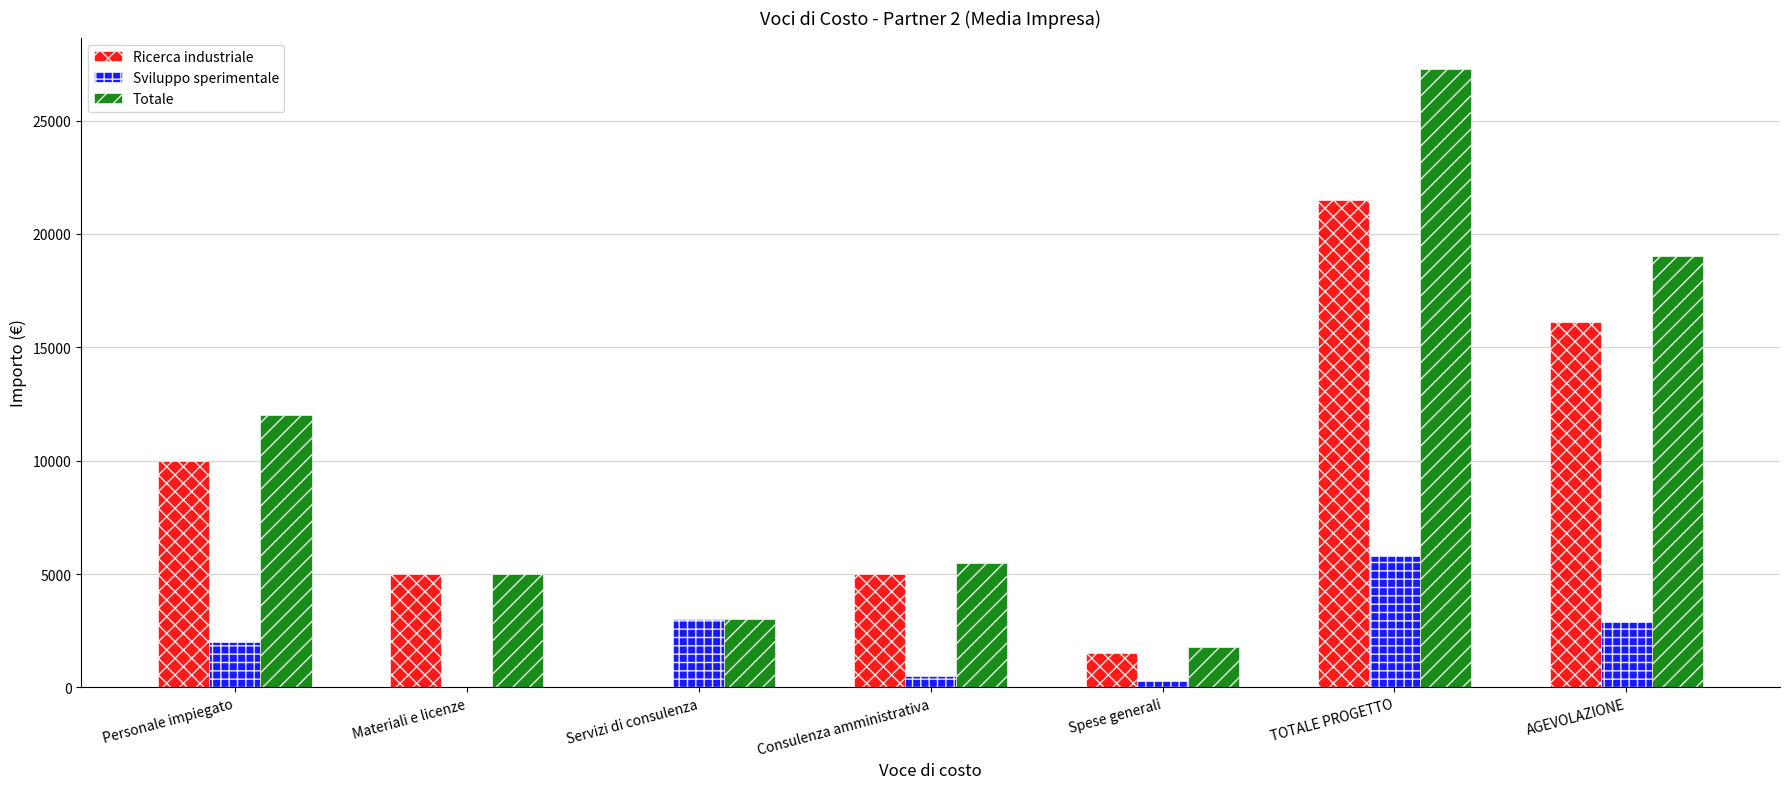

Which series changed the most between Servizi di consulenza and Consulenza amministrativa?

Ricerca industriale